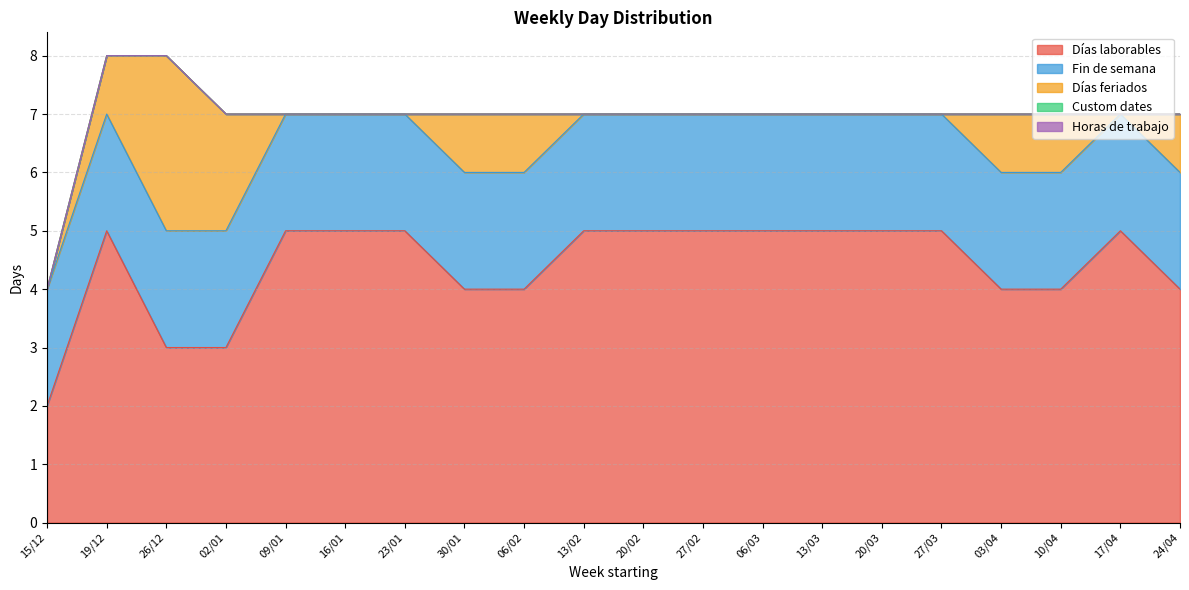

True or false: Horas de trabajo has more than 0 interior local peaks.

False